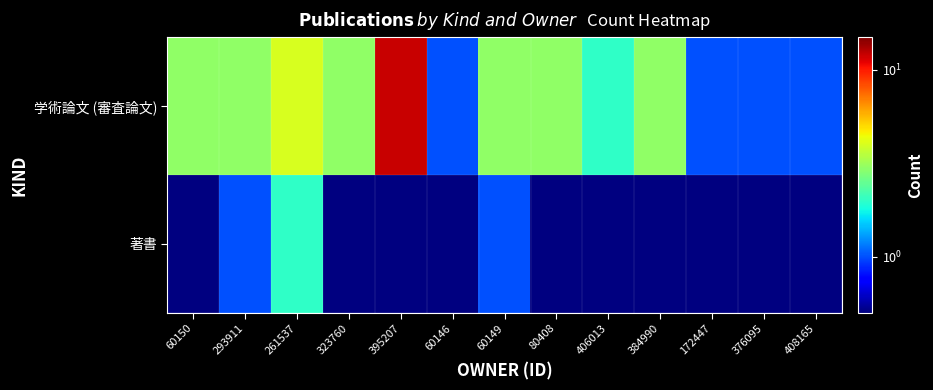

At which category does the chart reach its minimum across all series?

60150